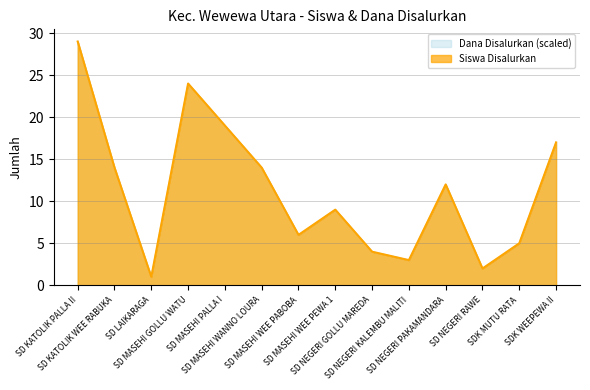

Where is the first local minimum for Dana Disalurkan?

SD LAIKARAGA